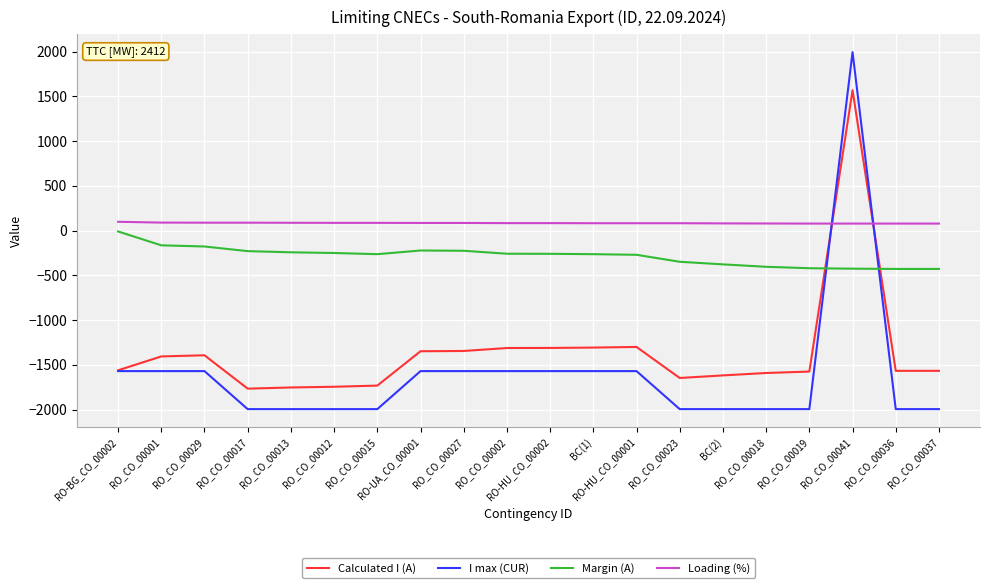

Which series has the largest total across all categories?

Loading (%)